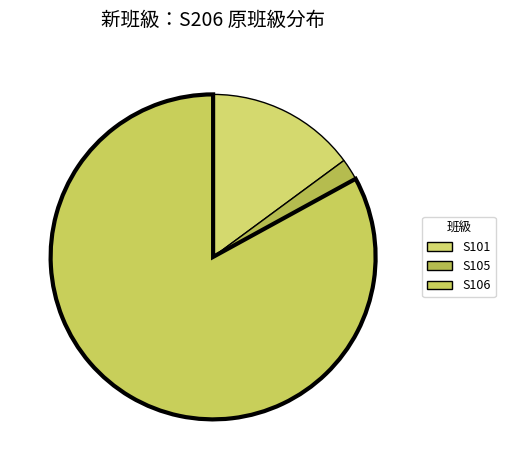

What is the largest slice in the pie chart?

S106